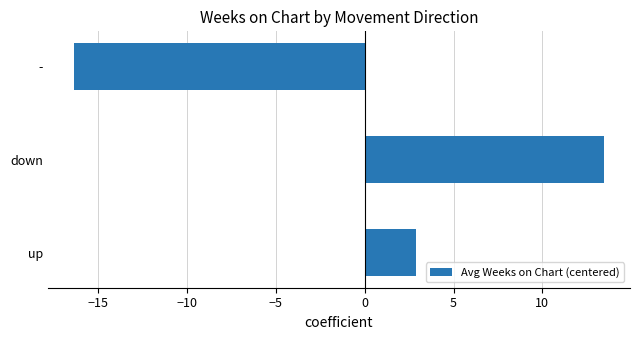

What is the difference between the maximum and minimum values?

29.8